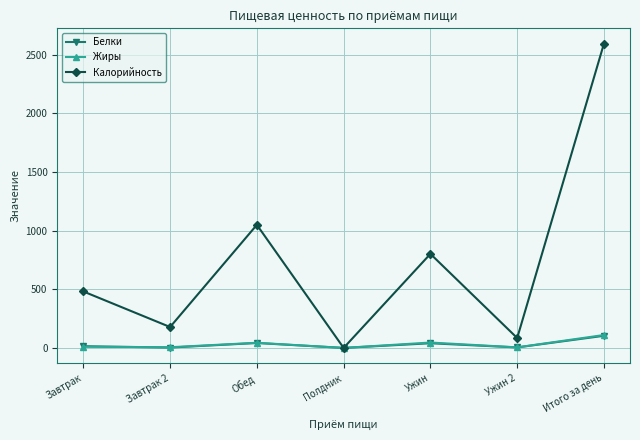

Which series has the widest spread of values?

Калорийность